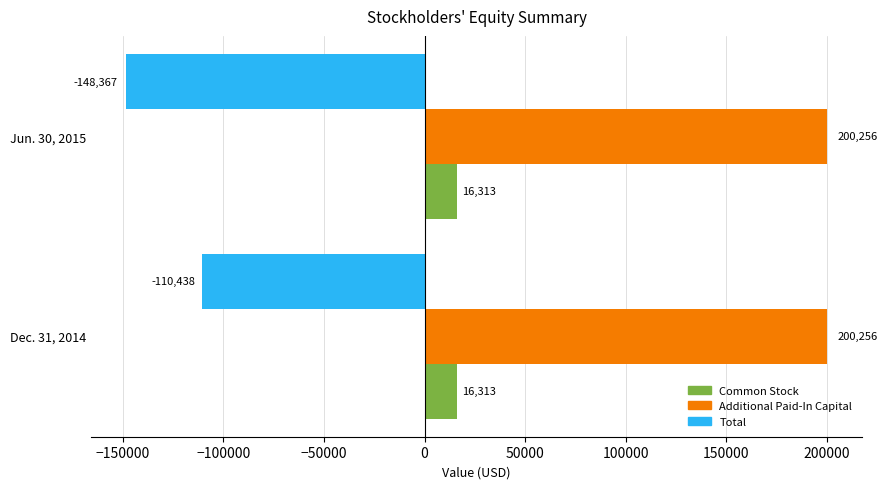

What is the average value of the Total series?

-129402